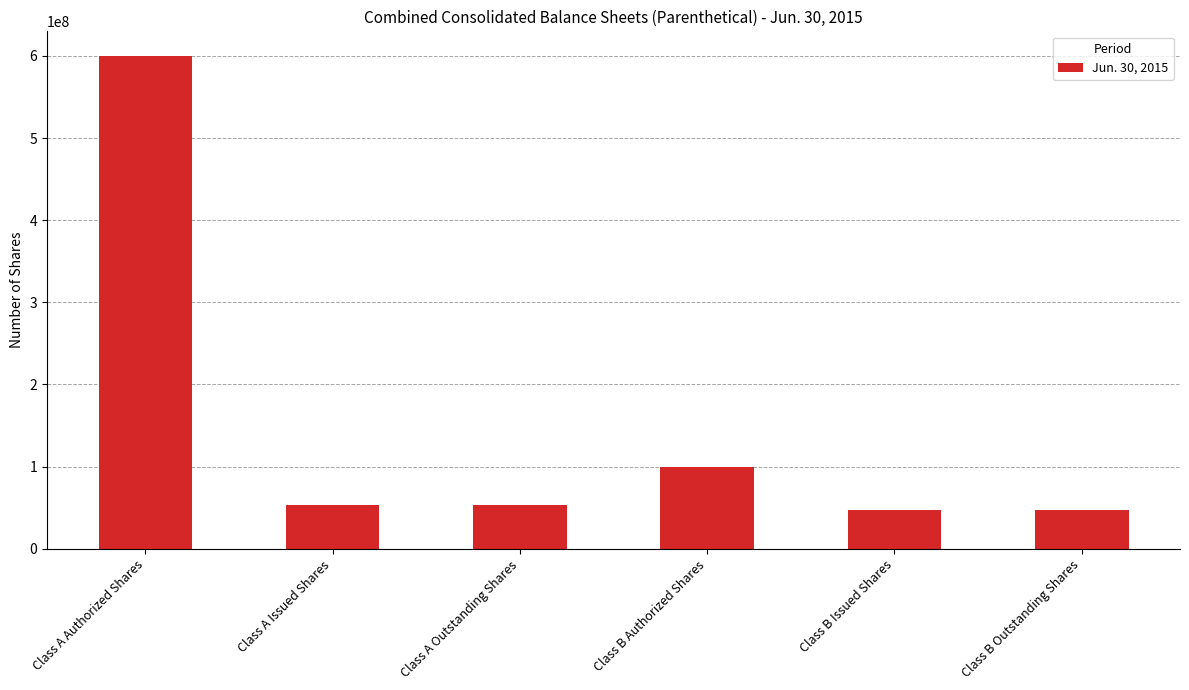

What is the difference between the maximum and second lowest values?

553405847